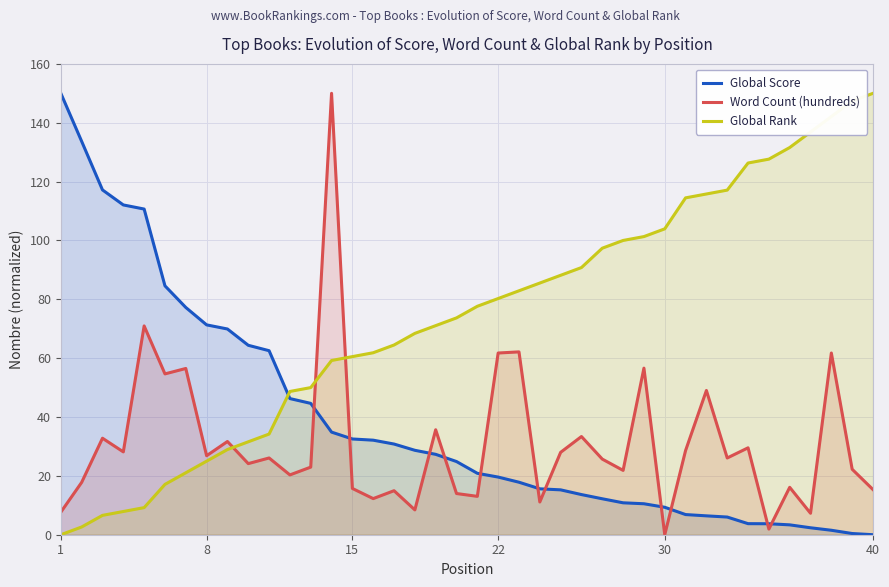

Reading right to left, extract all data points from this chart.

Global Score: 0.0	0.4	1.5	2.4	3.4	3.7	3.8	6.0	6.4	6.9	9.3	10.5	10.8	12.2	13.6	15.2	15.6	17.8	19.6	20.9	24.9	27.3	28.7	30.8	32.1	32.5	34.9	44.6	46.3	62.5	64.4	69.9	71.3	77.2	84.6	110.7	112.1	117.2	133.7	150.0
Word Count (hundreds): 15.3	22.2	61.7	7.3	16.1	1.9	29.5	26.1	49.0	28.6	0.0	56.6	21.9	25.7	33.4	28.0	11.1	62.1	61.7	13.0	14.0	35.7	8.4	15.0	12.3	15.7	150.0	23.0	20.3	26.1	24.2	31.7	26.8	56.5	54.7	71.0	28.2	32.8	17.8	7.7
Global Rank: 150.0	147.4	142.1	136.8	131.6	127.6	126.3	117.1	115.8	114.5	103.9	101.3	100.0	97.4	90.8	88.2	85.5	82.9	80.3	77.6	73.7	71.1	68.4	64.5	61.8	60.5	59.2	50.0	48.7	34.2	31.6	28.9	25.0	21.1	17.1	9.2	7.9	6.6	2.6	0.0